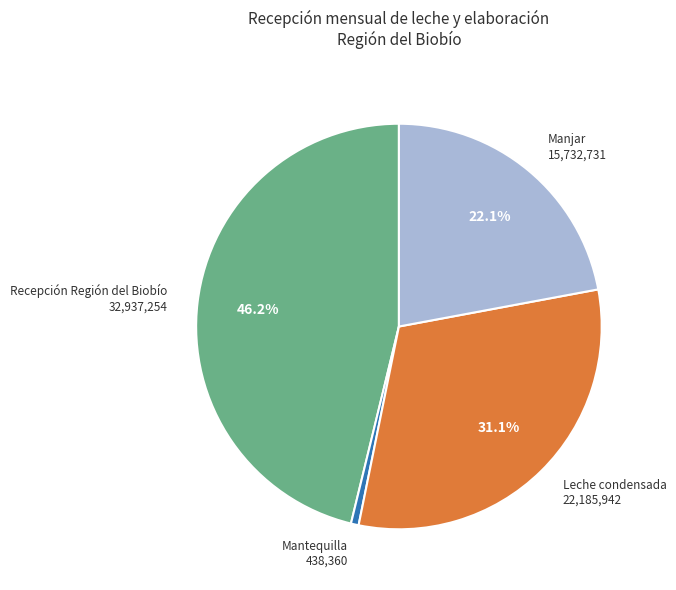

Count the number of slices in the pie.

4